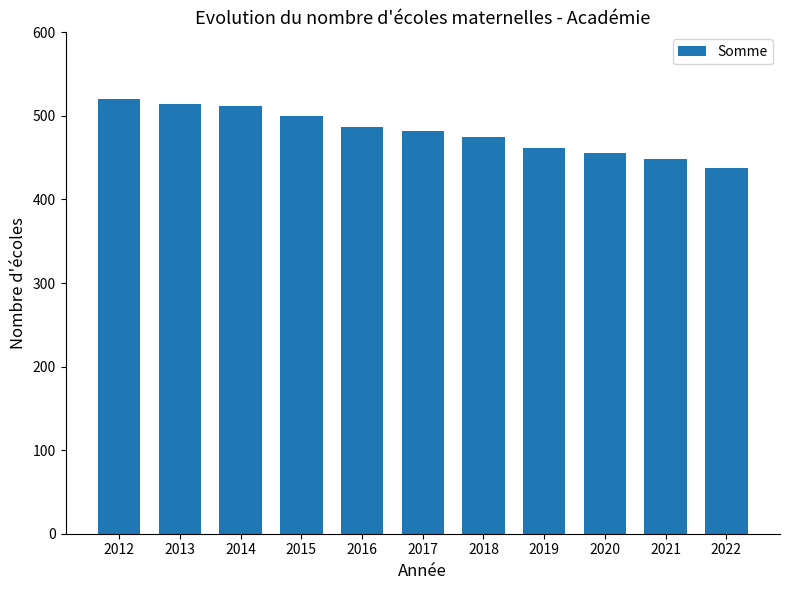

What is the change in value from 2017 to 2018?

-7